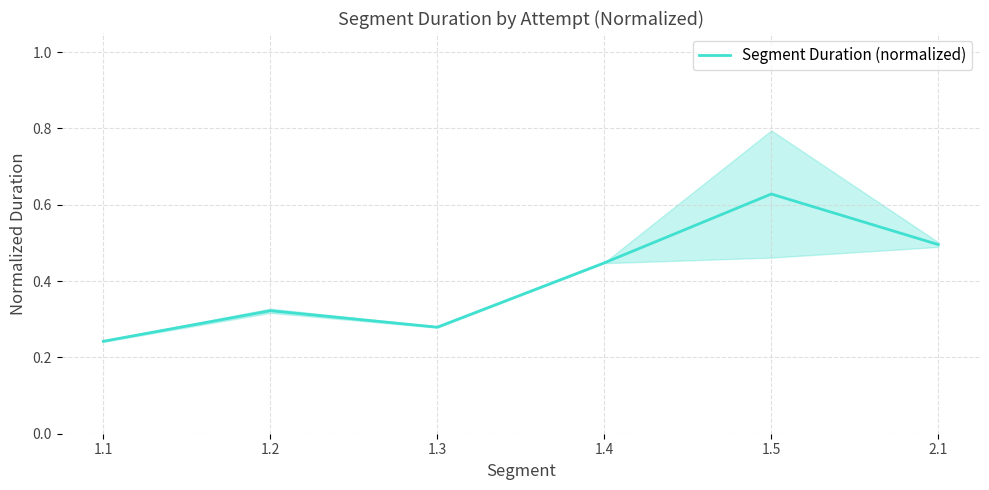

At which category does the data reach its first local valley?

1.3